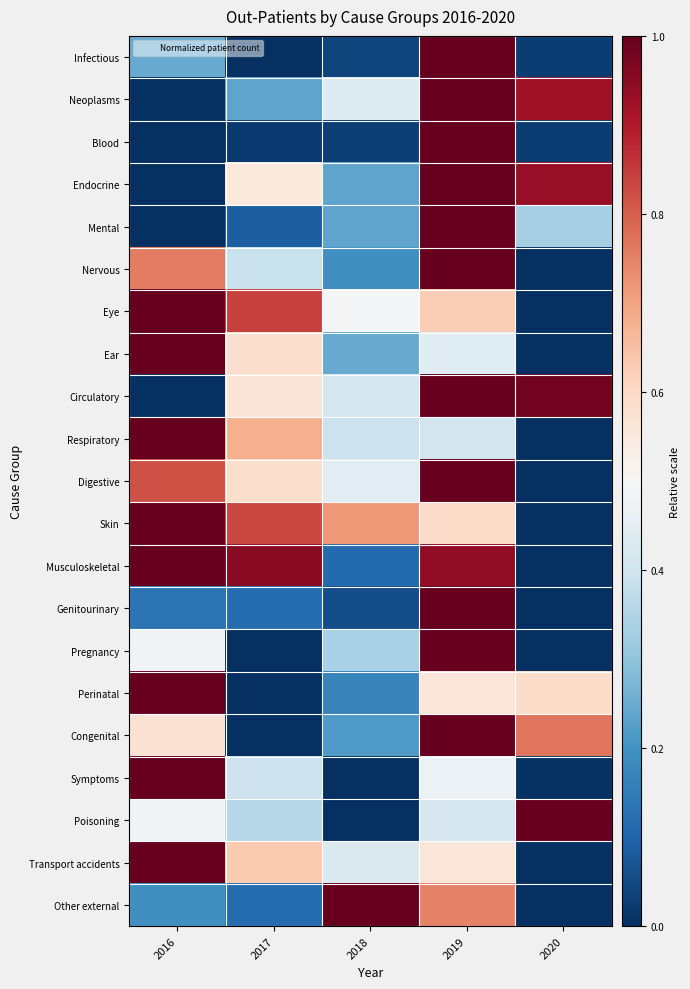

Which series has the largest total across all categories?

Skin